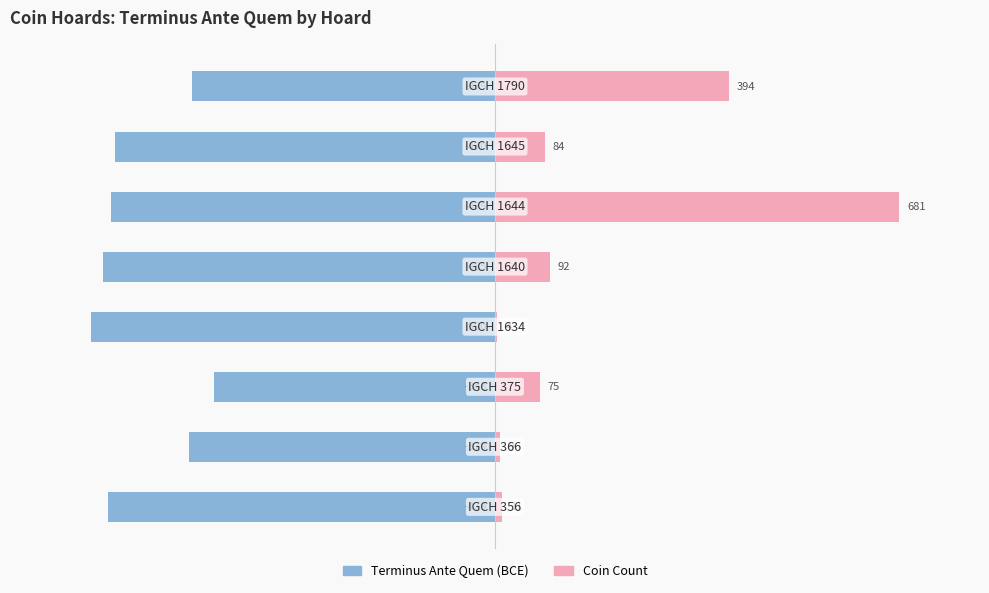

True or false: Terminus Ante Quem (BCE) has a value of -475.0 at 5.

True